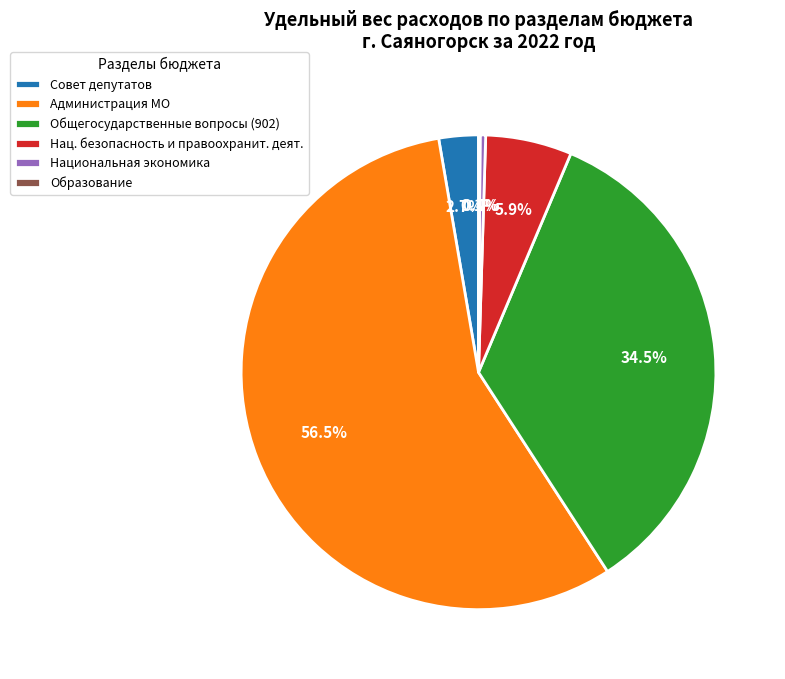

Which has a higher value, Национальная экономика or Совет депутатов?

Совет депутатов